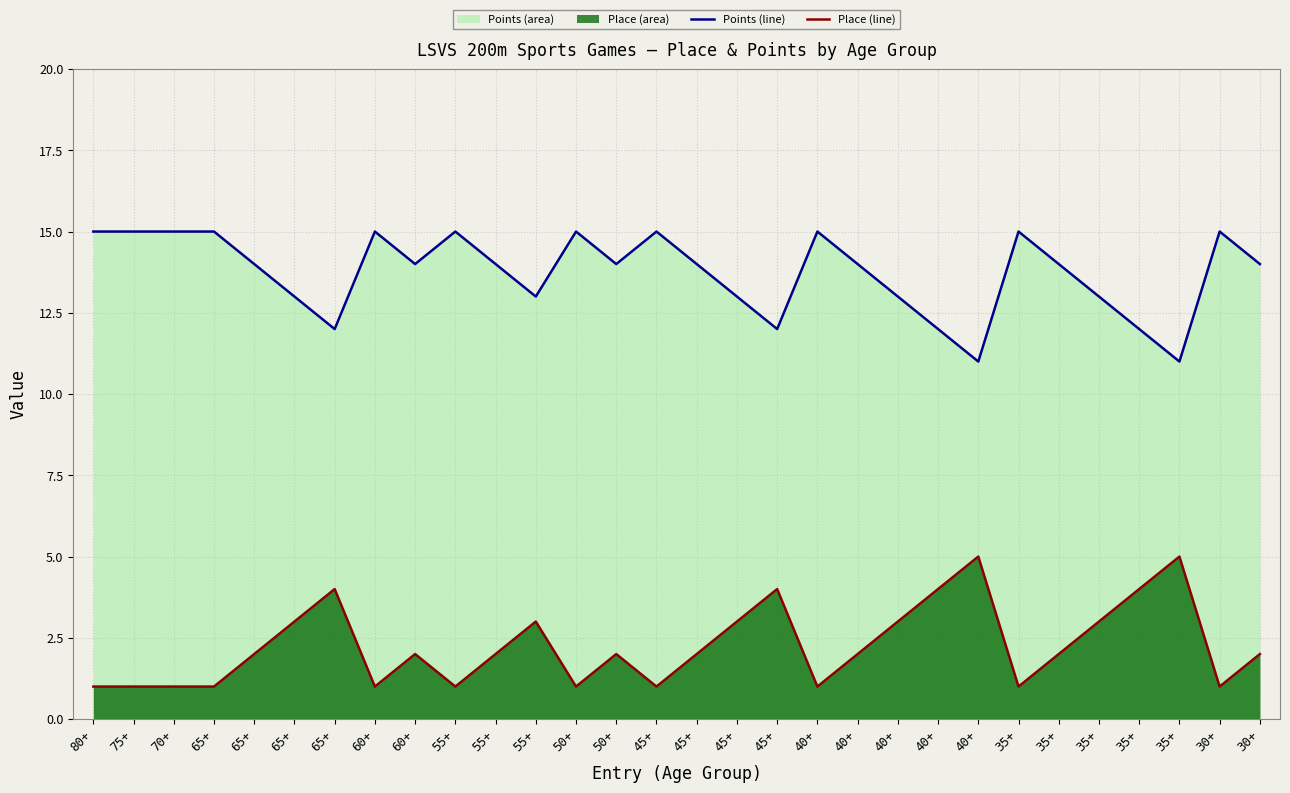

True or false: Place (line) has more than 1 points higher than both neighbors.

True